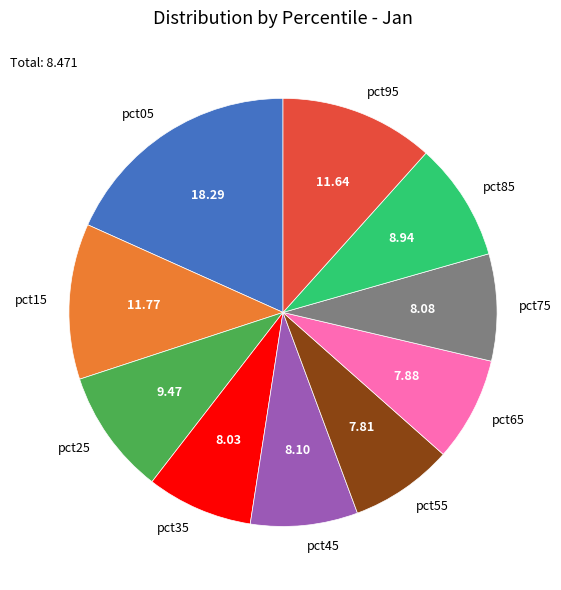

Is the sum of pct65 and pct25 greater than half?

No